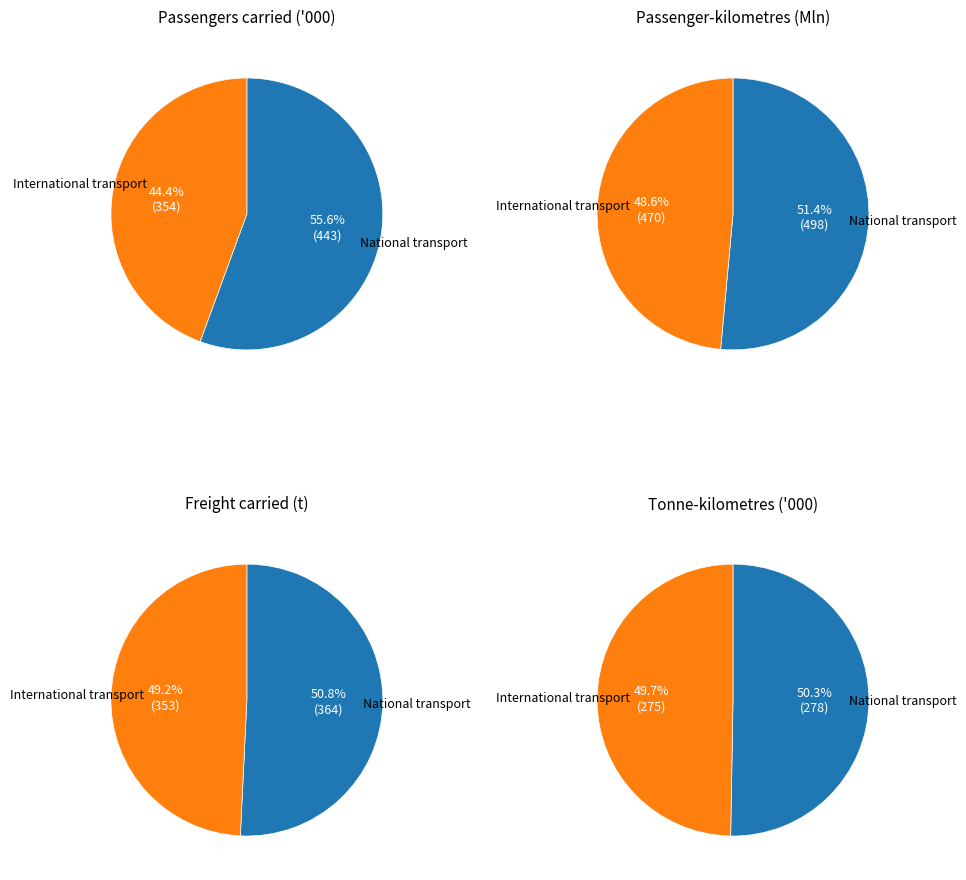

To the nearest percent, what is the average slice percentage?

50%